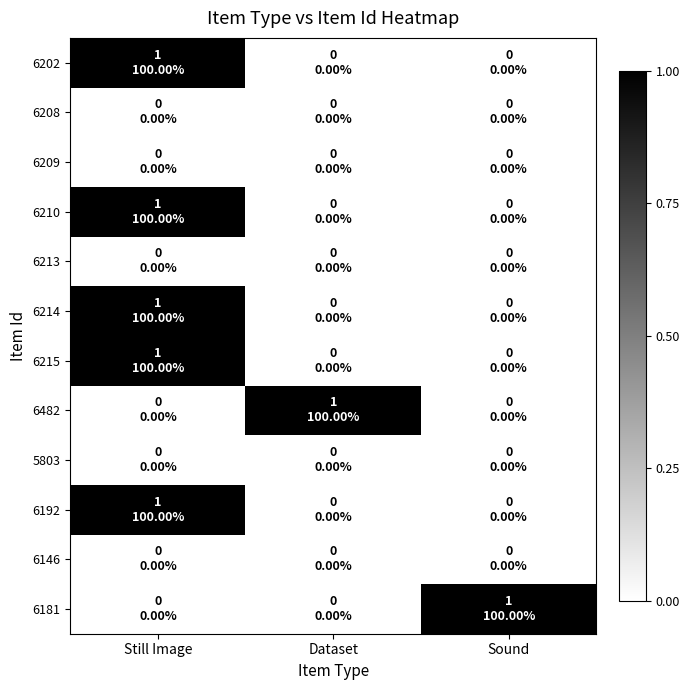

Between Sound and Dataset, which is larger?

Sound